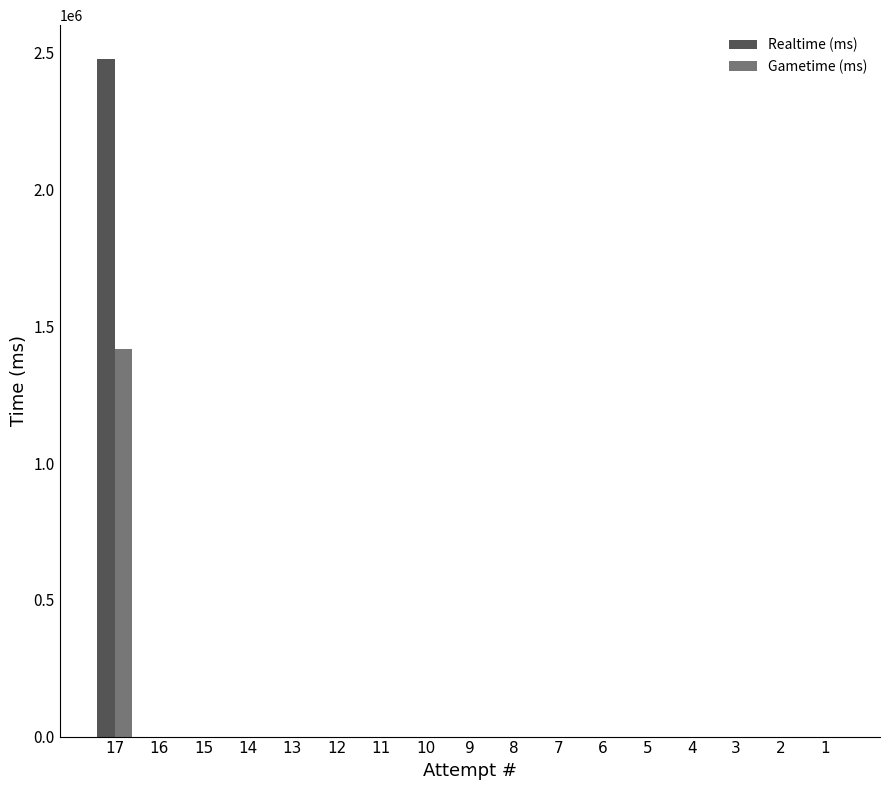

Are the bars horizontal?

No